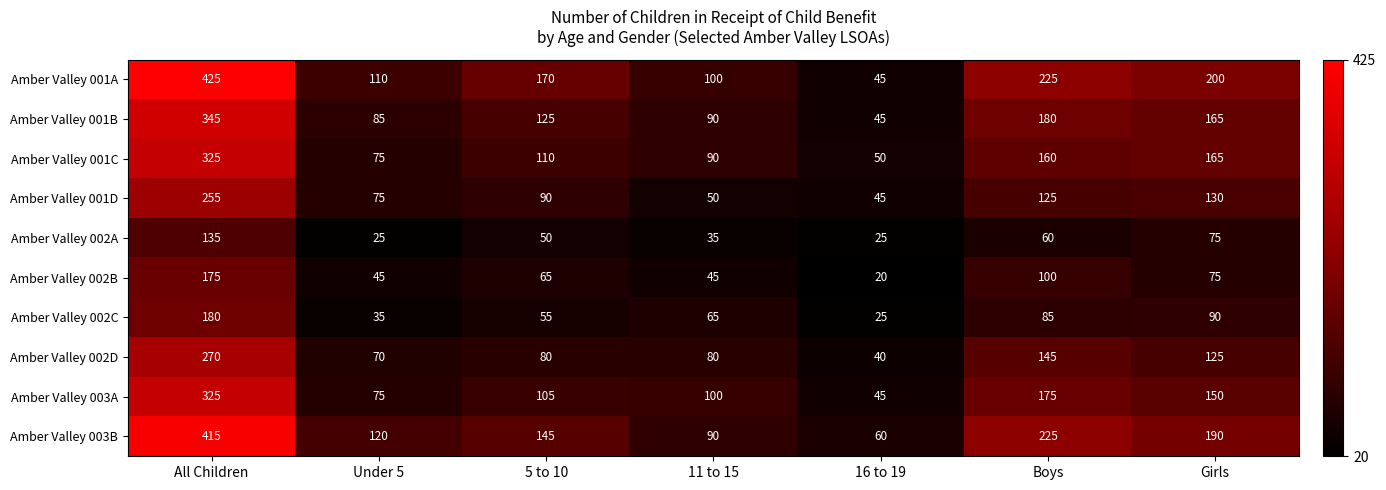

Is it true that Amber Valley 002B equals 27 at Under 5?

False